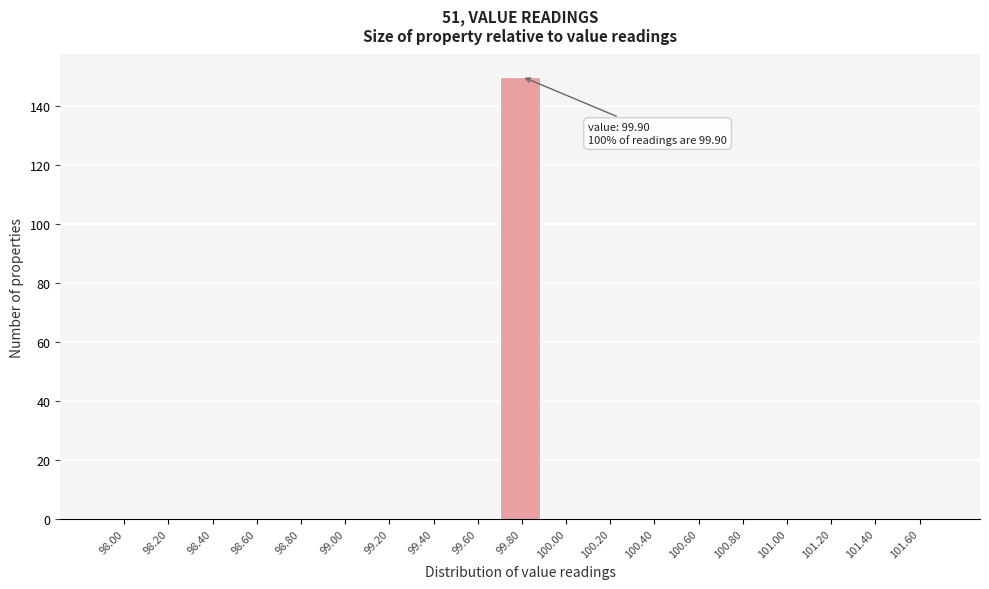

Reading right to left, list all the values displayed in this chart.

101.60=0	101.40=0	101.20=0	101.00=0	100.80=0	100.60=0	100.40=0	100.20=0	100.00=0	99.80=150	99.60=0	99.40=0	99.20=0	99.00=0	98.80=0	98.60=0	98.40=0	98.20=0	98.00=0